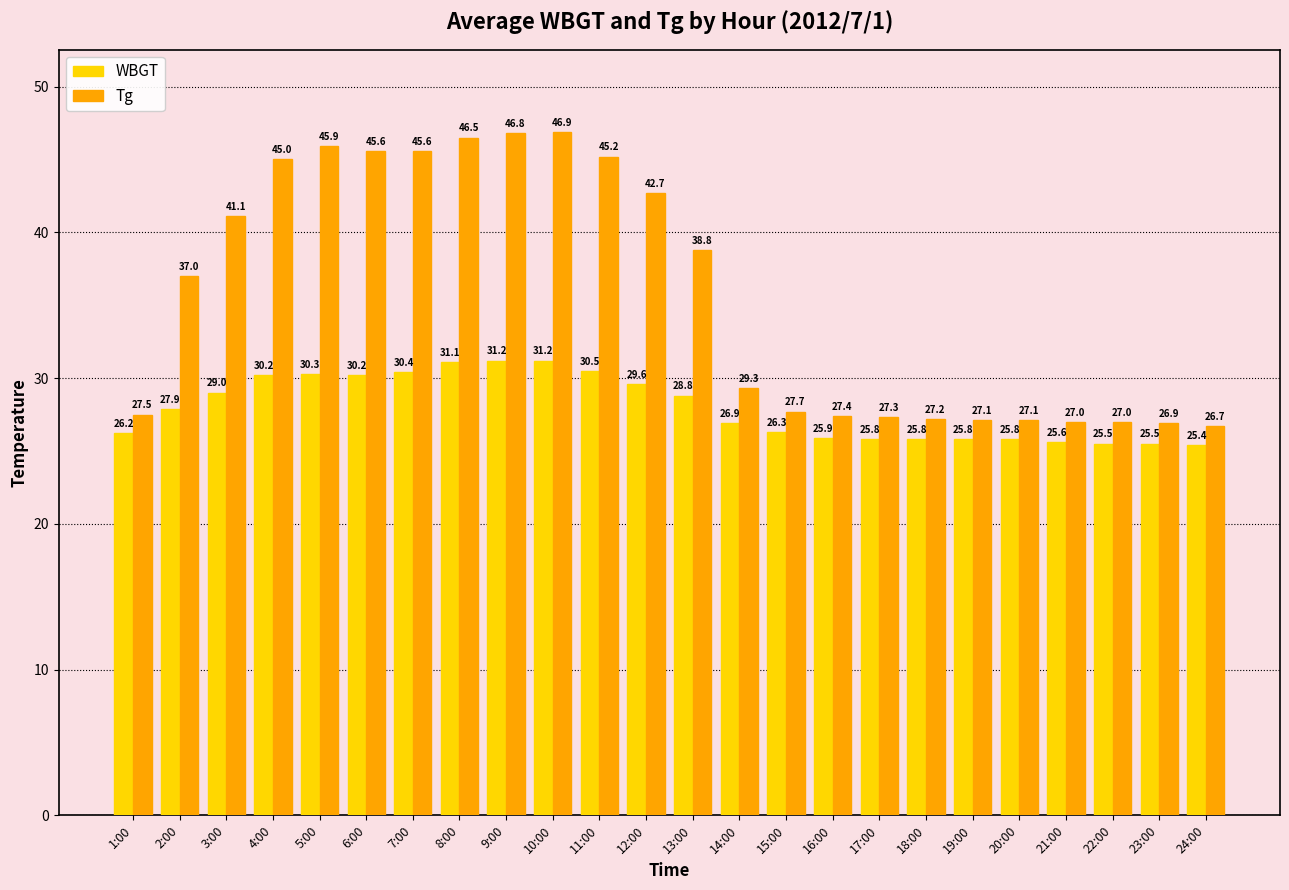

What is the value of the WBGT bar at the 13th from the left?

28.8